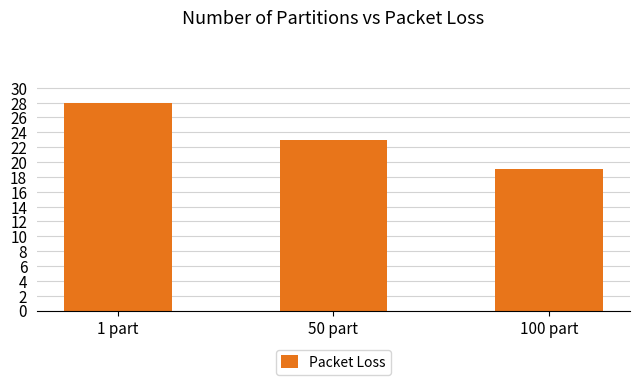

What is the sum of the values at 50 part and 1 part?

51